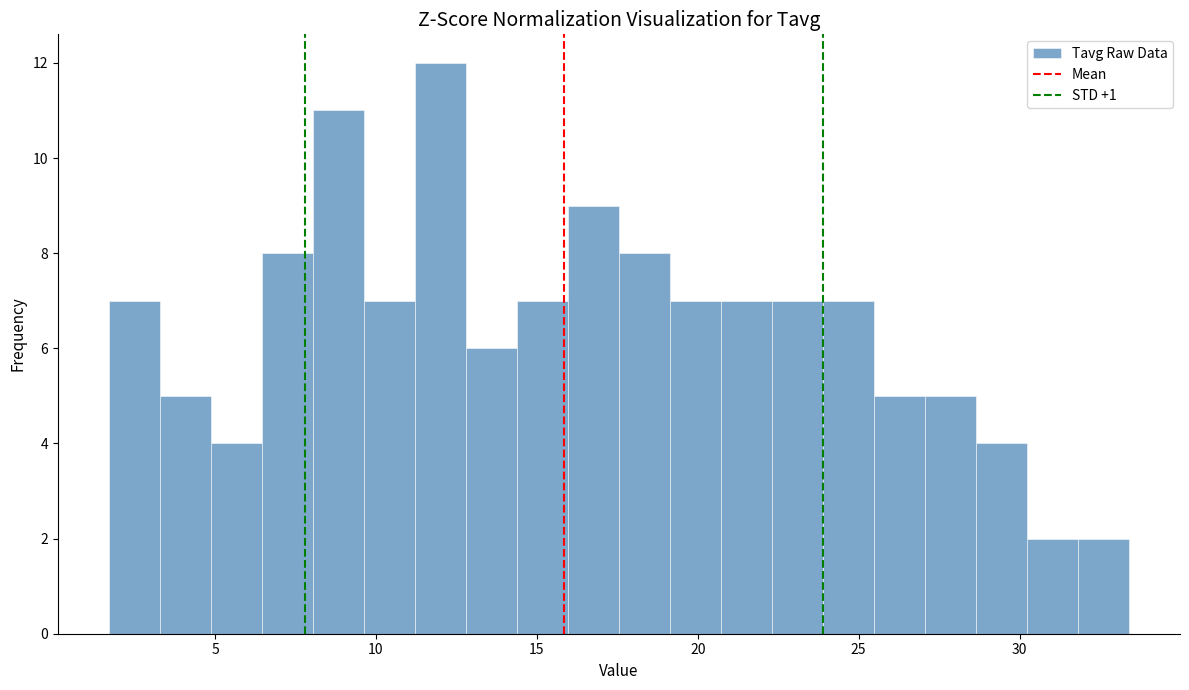

Read against the x-axis, roughly where is the centre of the tallest bar?

12.0